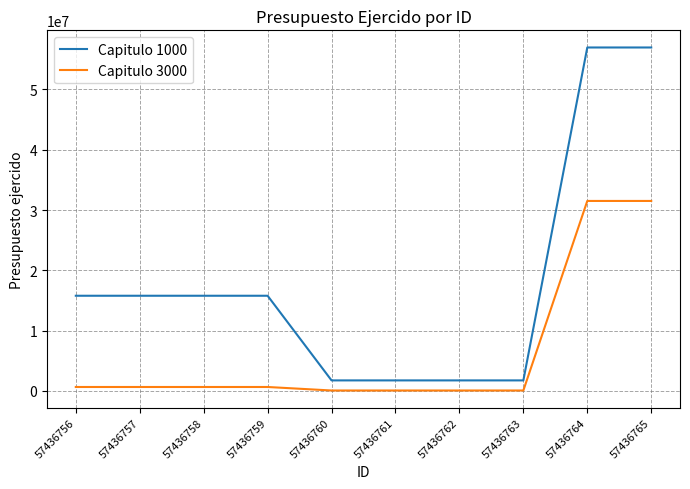

True or false: Capitulo 3000 has a value of 73588.3 at 57436762.

True